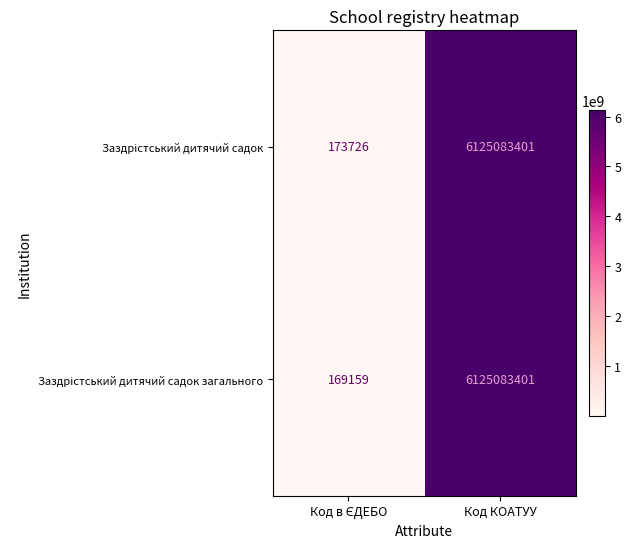

What is the maximum value shown in the chart?

6125083401